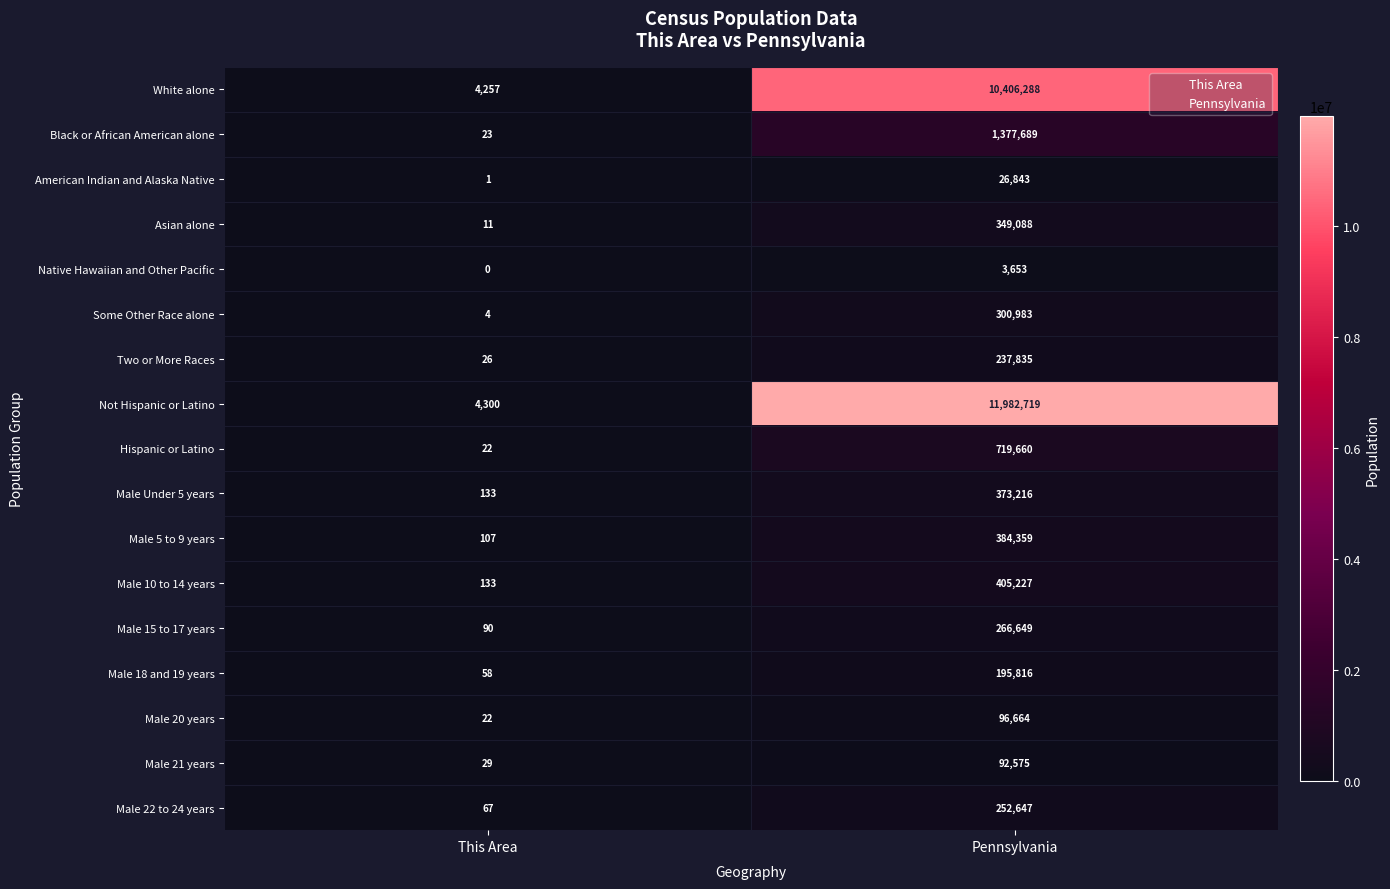

What is the sum of all Male 20 years values?

96686